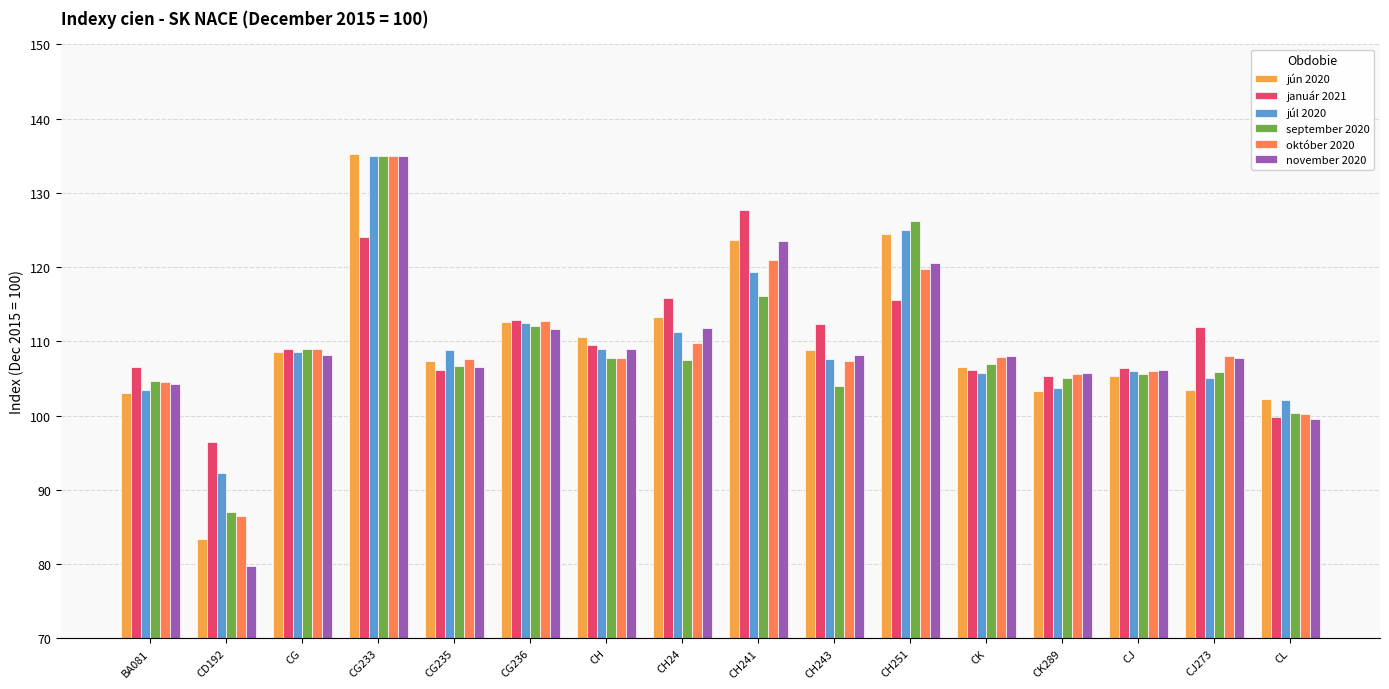

What is the value of the september 2020 bar at the 1st from the left?

104.6